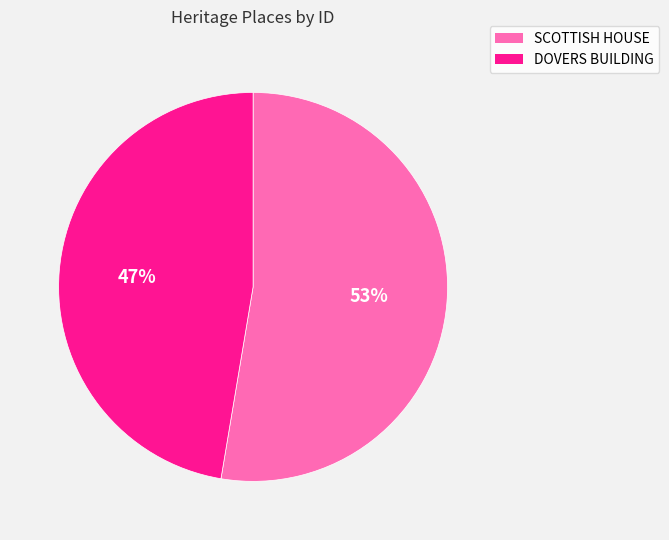

Do SCOTTISH HOUSE and DOVERS BUILDING together represent more than half of the pie?

Yes